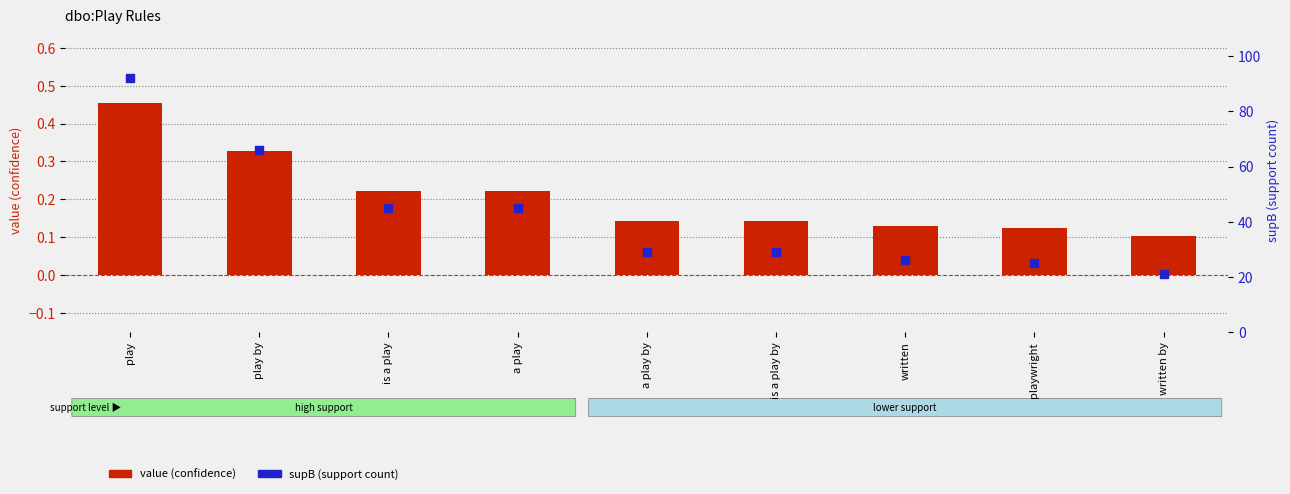

Which series reaches the maximum Y coordinate?

supB (support count)